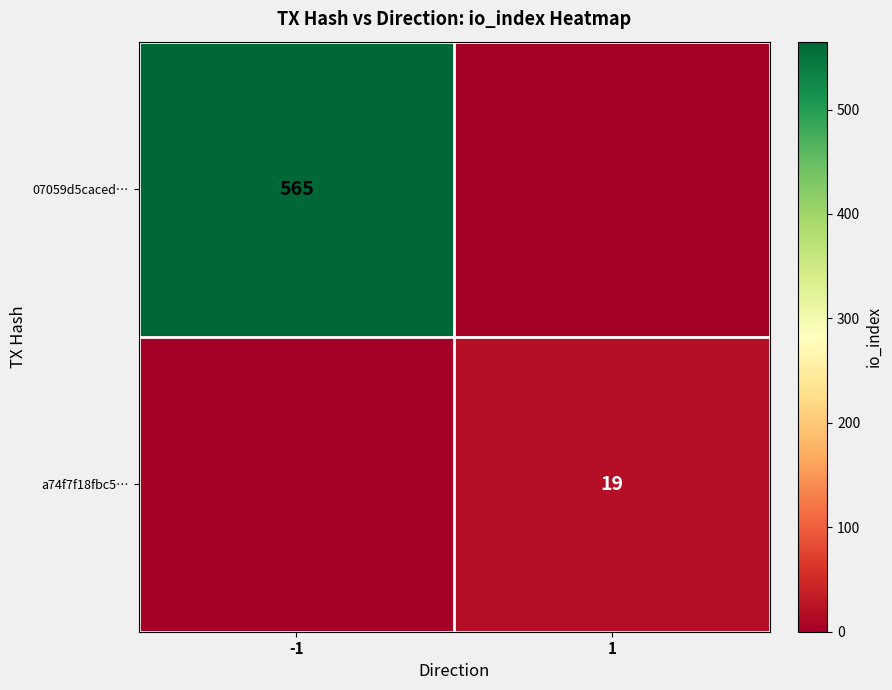

What is the difference between the highest and lowest values at -1?

565